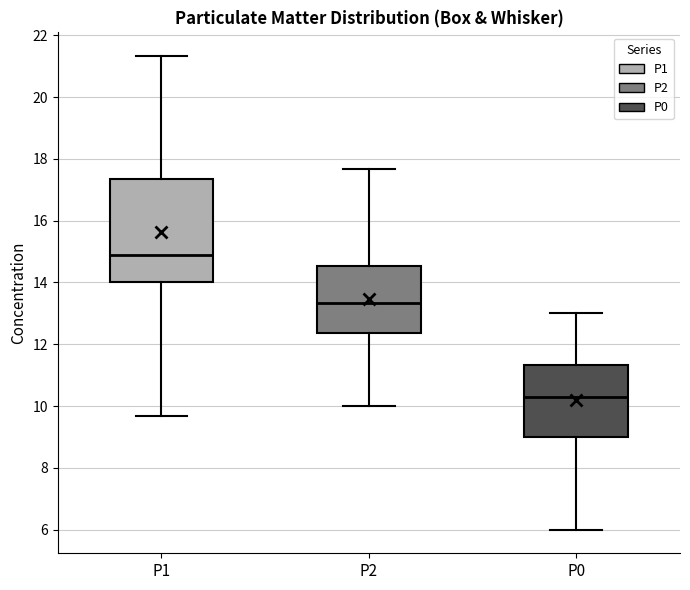

Which box is the tallest, from its lower edge to its upper edge?

P1